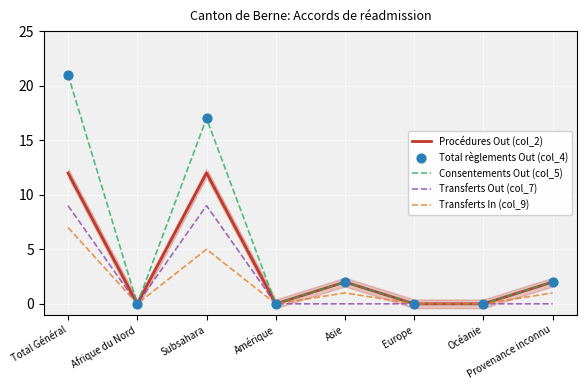

What are all the series names shown in the legend?

Procédures Out (col_2), Consentements Out (col_5), Transferts Out (col_7), Transferts In (col_9), Total règlements Out (col_4)